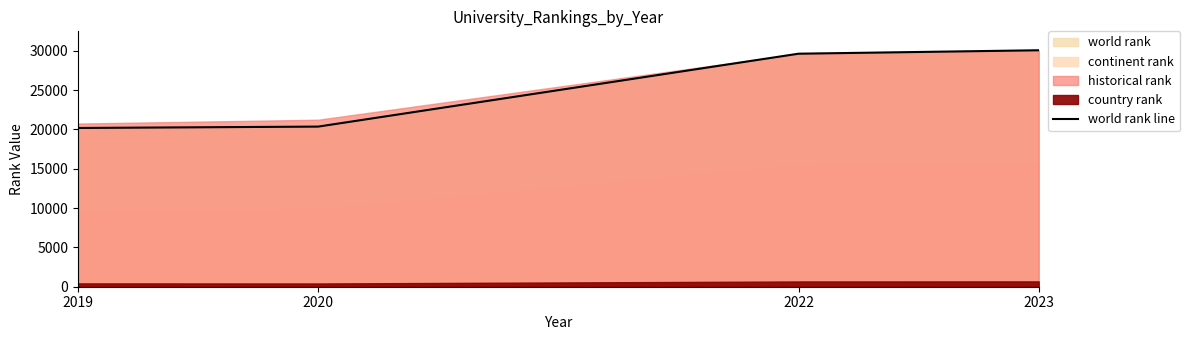

Between 2019 and 2020, which is larger?

2020